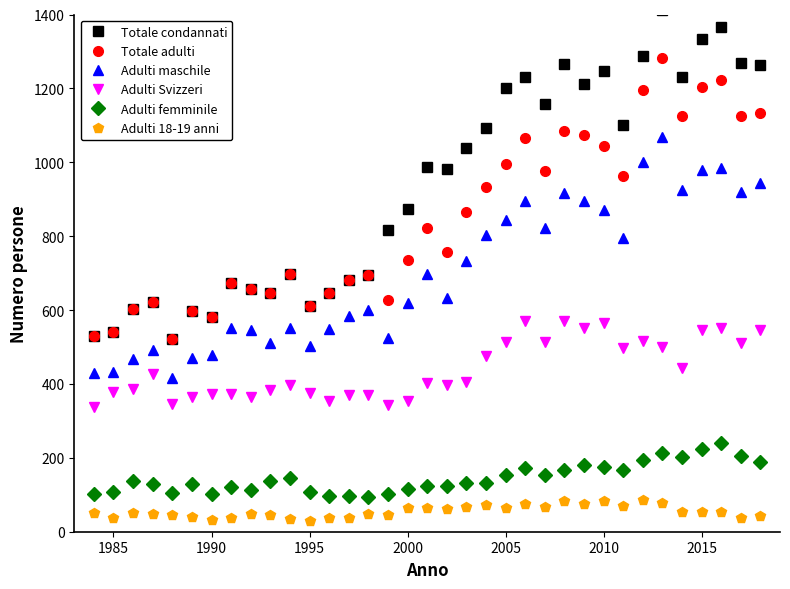

True or false: Adulti femminile has more than 2 interior local peaks.

True